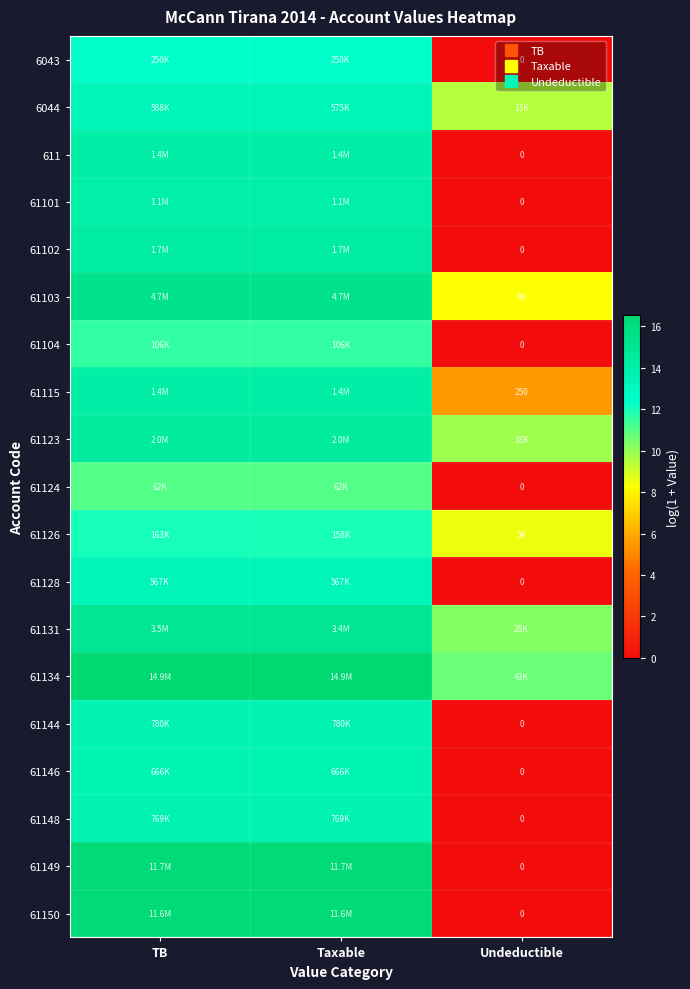

The value of 61150 at TB is 8.0. True or false?

False